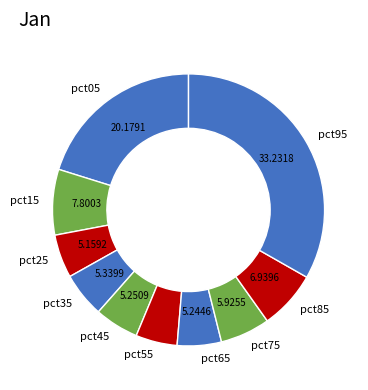

Does pct85 account for over 50% of the chart?

No